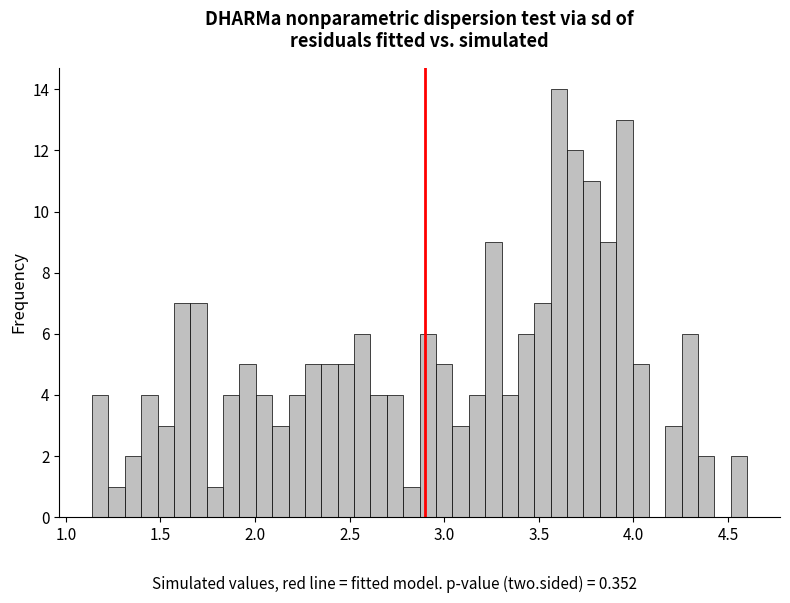

Around what value on the x-axis is the tallest bar? Give the approximate position of its centre, as read against the axis.

3.60